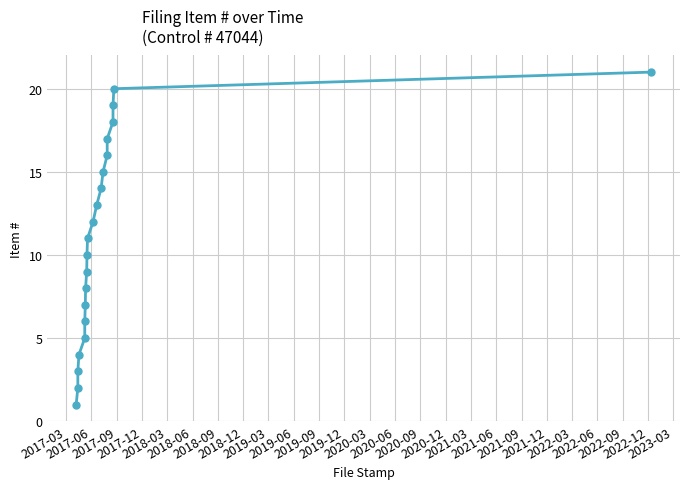

What is the greatest value displayed?

21